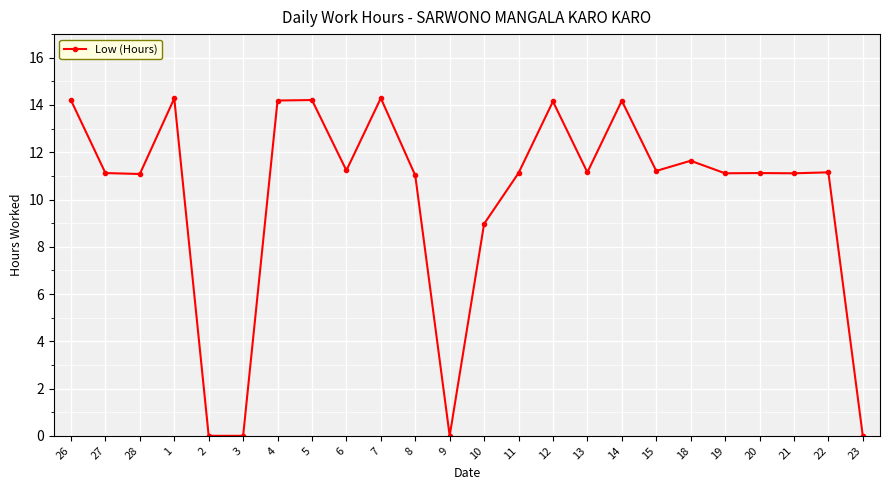

How many series are shown in this chart?

1